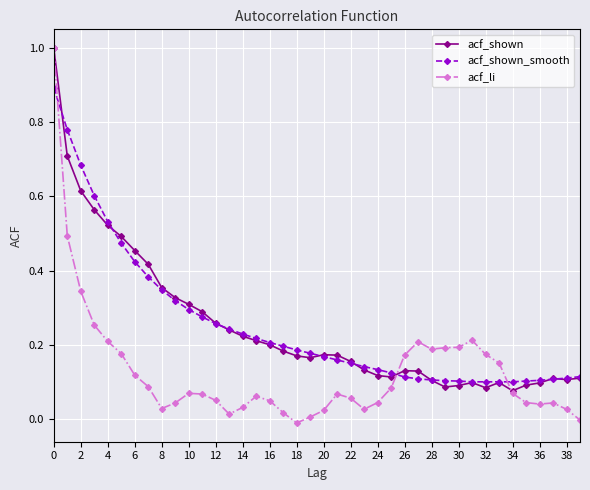

How many lines are shown in the chart?

3